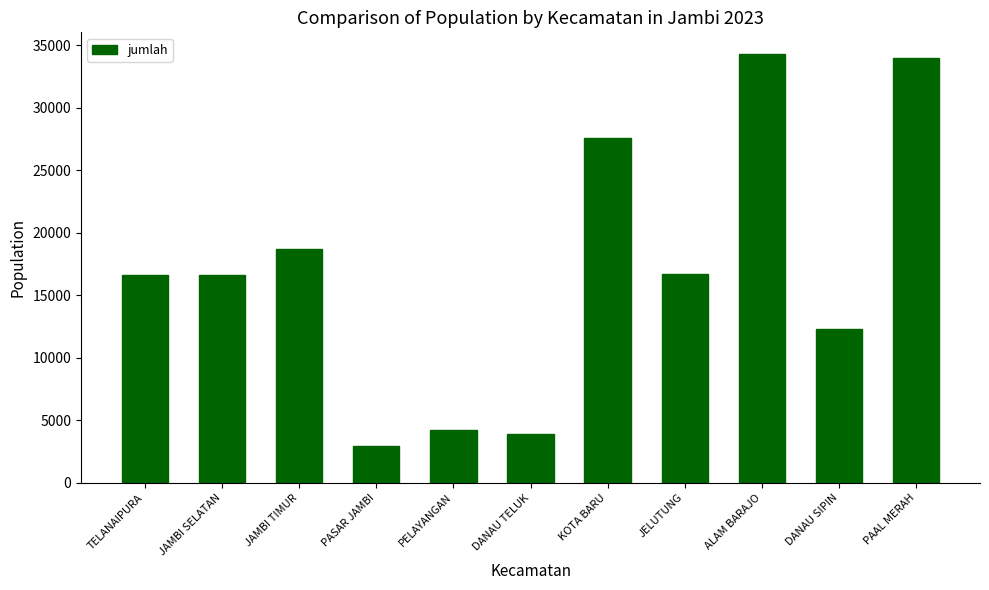

The chart shows a value of 4197 at PELAYANGAN. True or false?

True